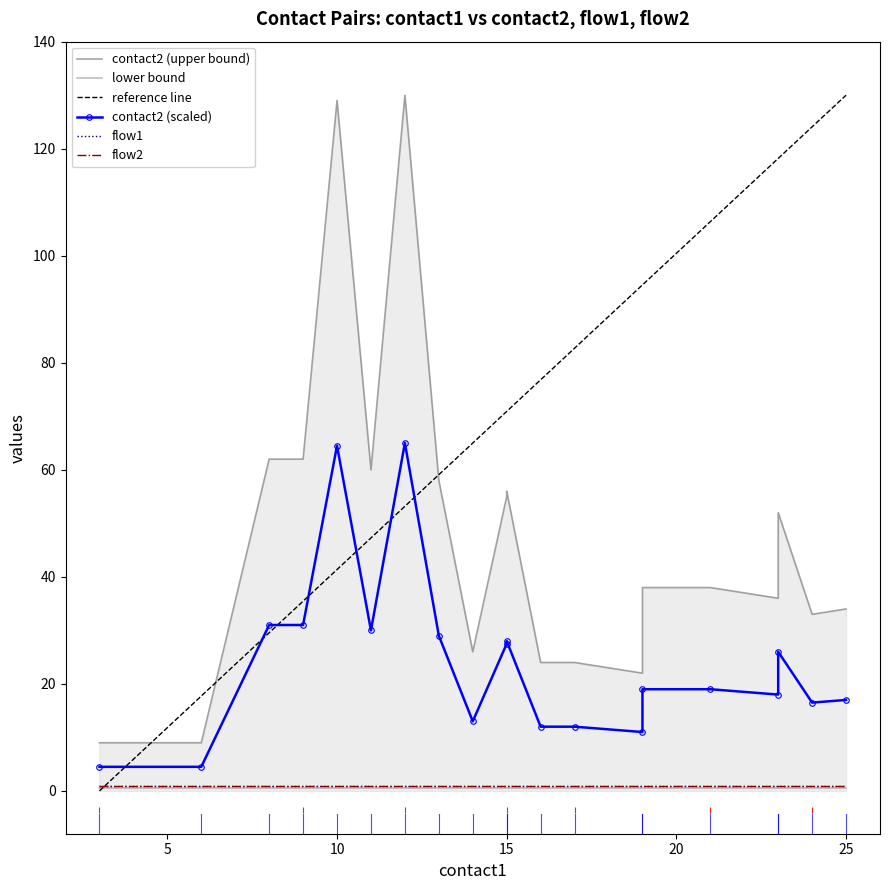

True or false: flow1 and flow2 intersect in this chart.

False